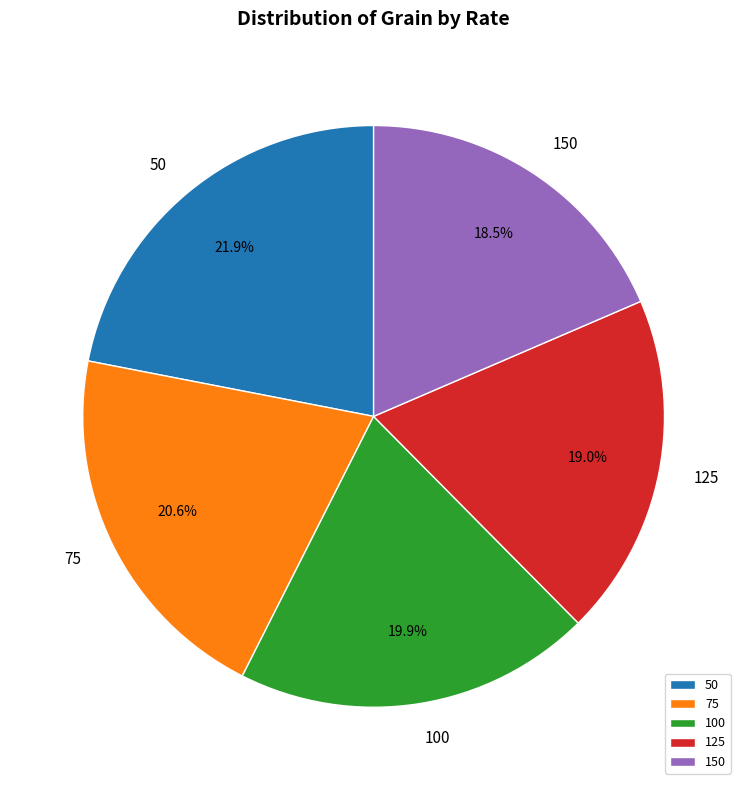

How many slices are in this pie chart?

5